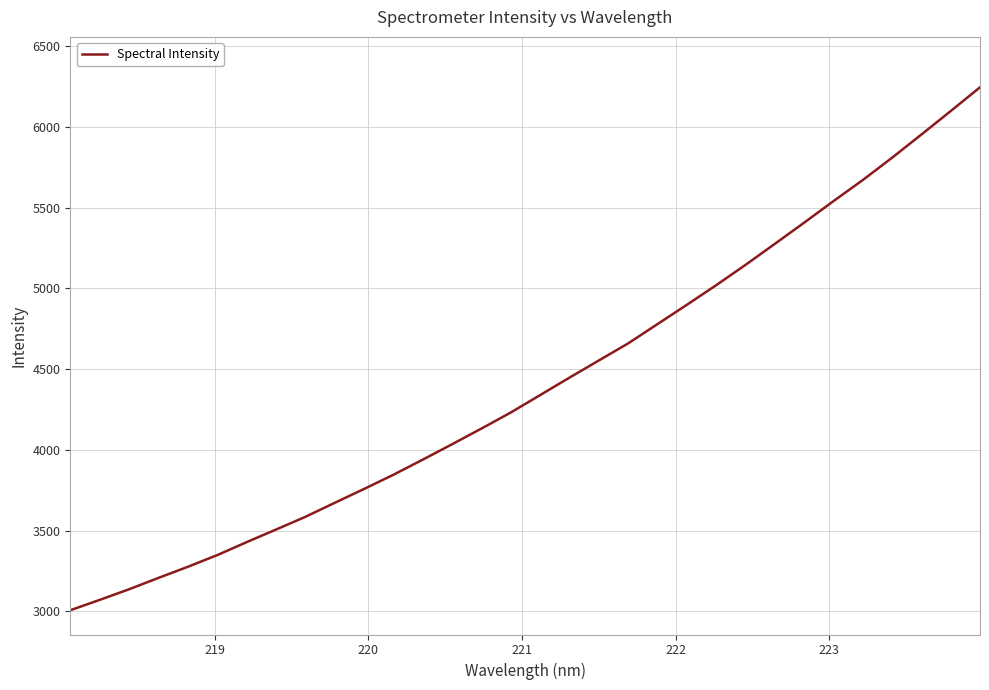

What is the greatest value displayed?

6246.1